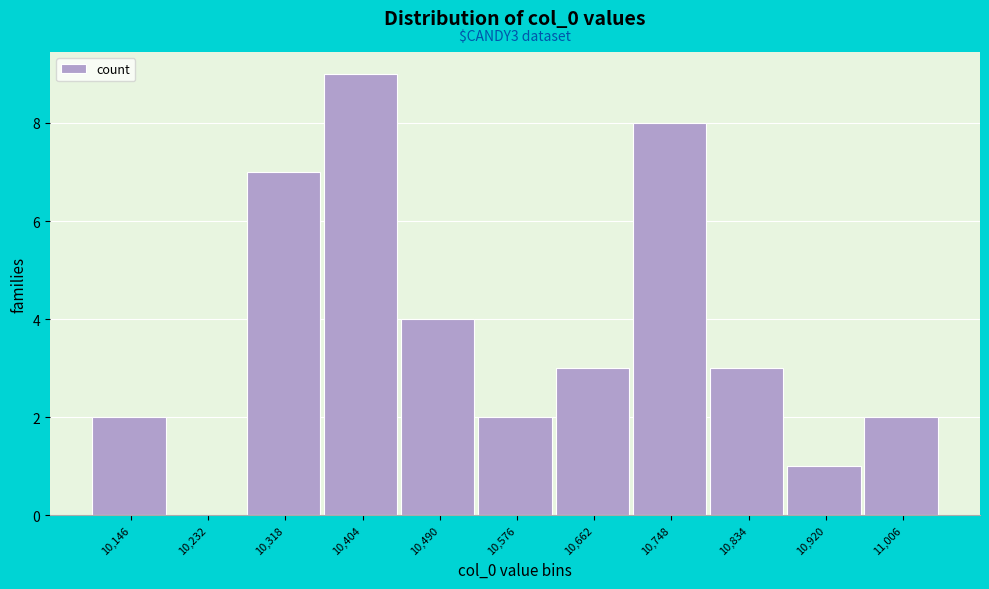

Reading left to right, transcribe all the data shown in this chart.

10,146=2	10,232=0	10,318=7	10,404=9	10,490=4	10,576=2	10,662=3	10,748=8	10,834=3	10,920=1	11,006=2